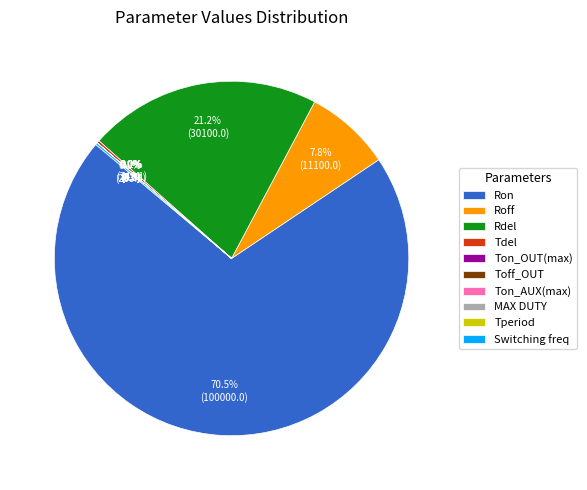

Is there a majority slice in this chart?

Yes